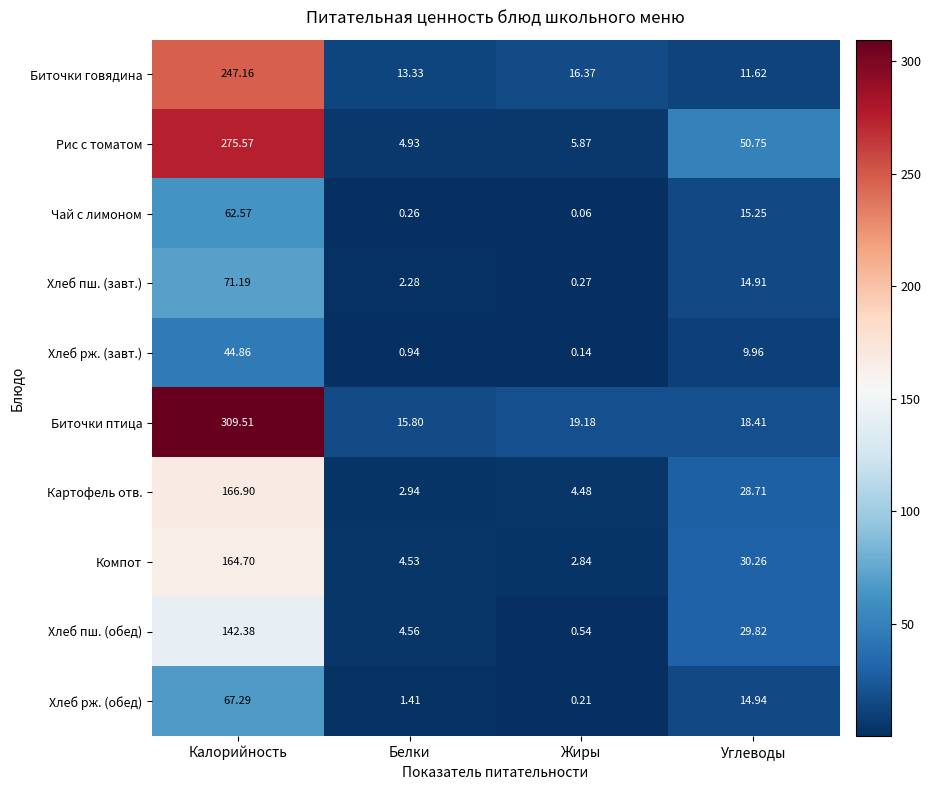

Rank the series by their maximum value, from lowest to highest.

Хлеб рж. (завт.), Чай с лимоном, Хлеб рж. (обед), Хлеб пш. (завт.), Хлеб пш. (обед), Компот, Картофель отв., Биточки говядина, Рис с томатом, Биточки птица